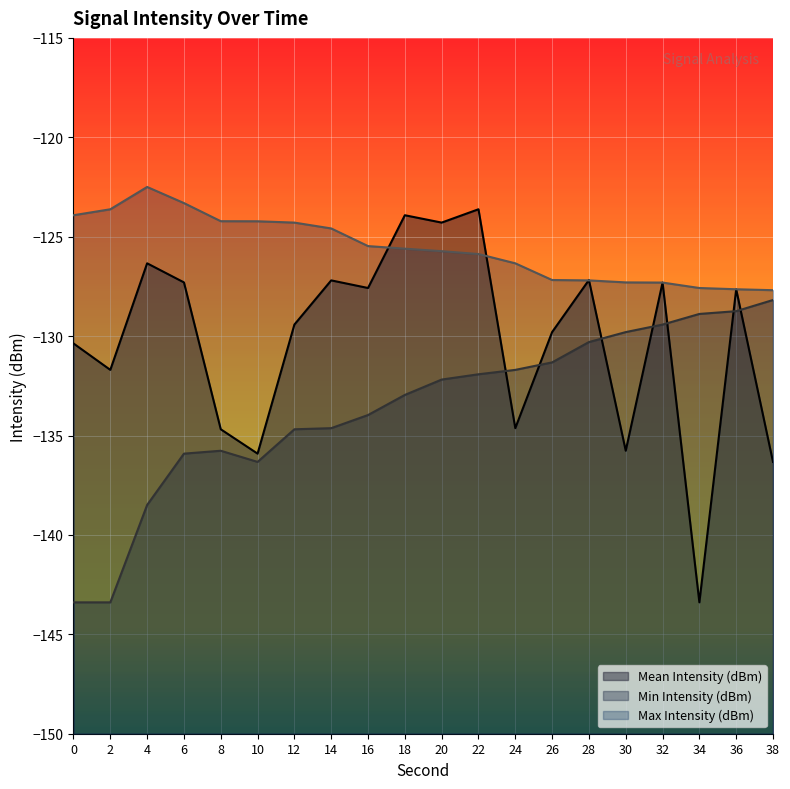

At which category does the chart reach its minimum across all series?

34